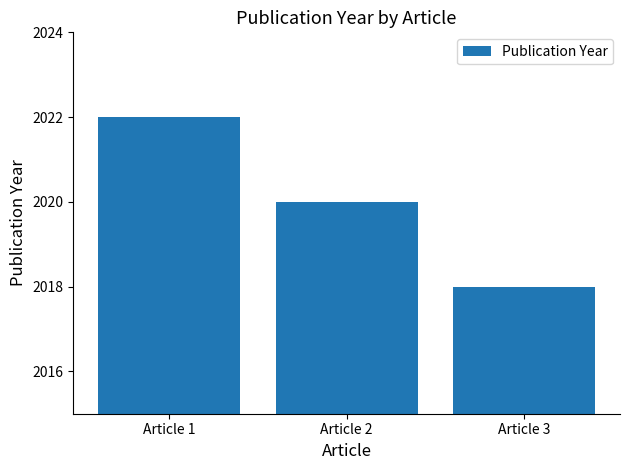

Reading left to right, list all the values displayed in this chart.

2022	2020	2018